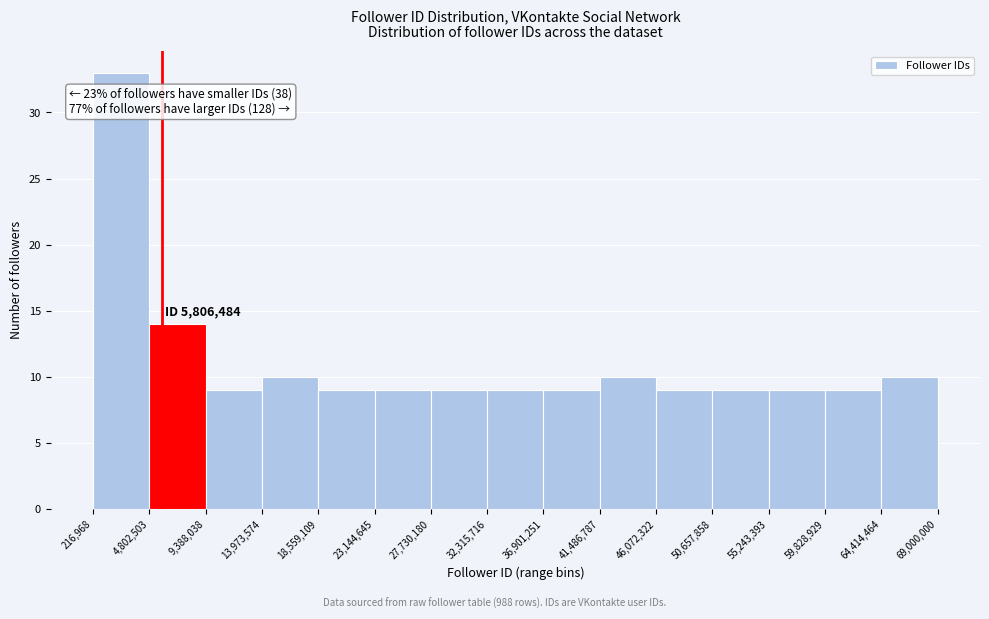

Which range on the x-axis has the tallest bar?

216,968 to 4,802,503